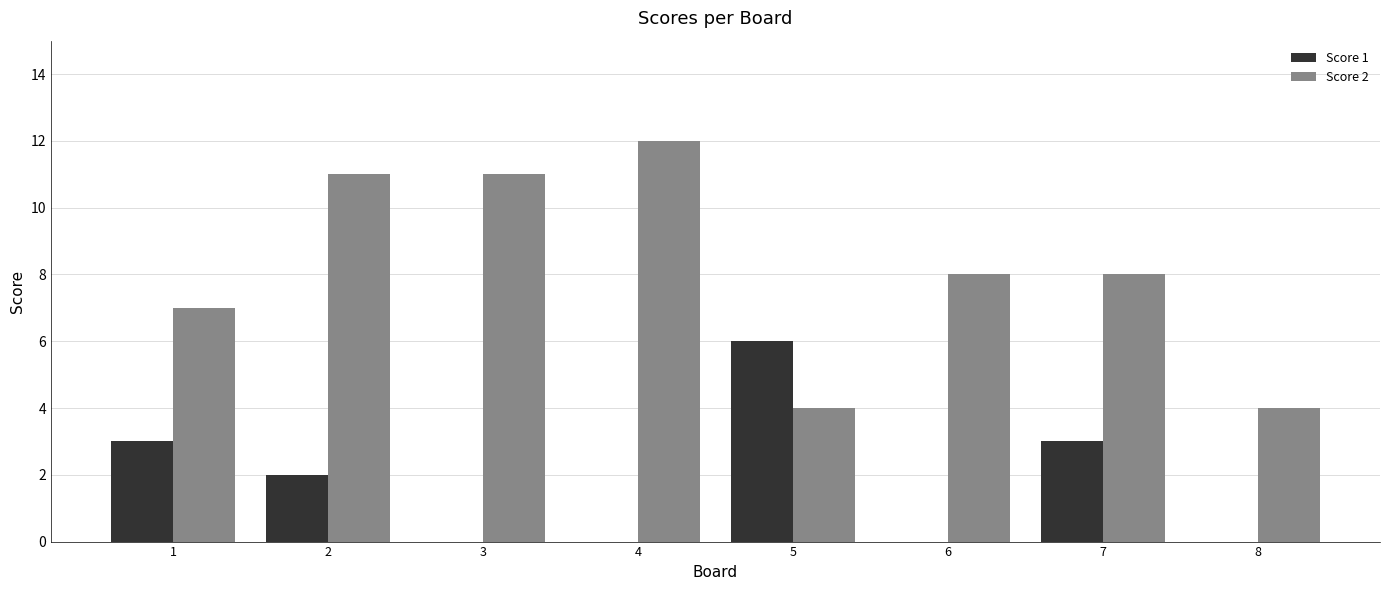

Which series changed the most between 6 and 8?

Score 2